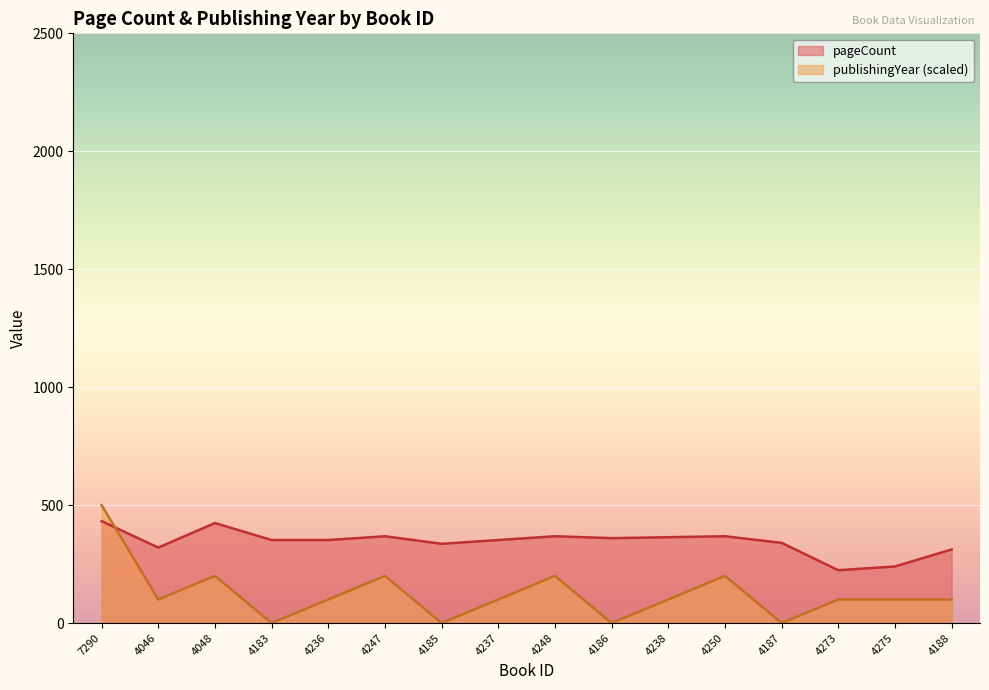

Rank the series by their average value, from highest to lowest.

pageCount, publishingYear (scaled)